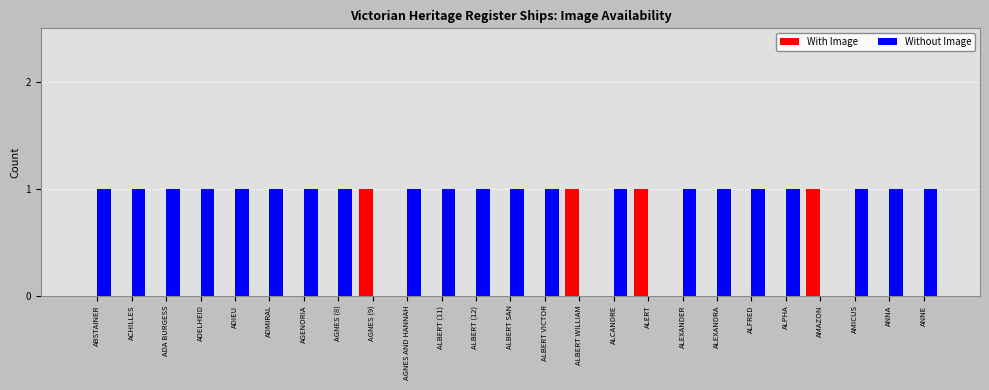

Is the value of With Image at ALBERT SAN greater than the value of Without Image at ACHILLES?

No